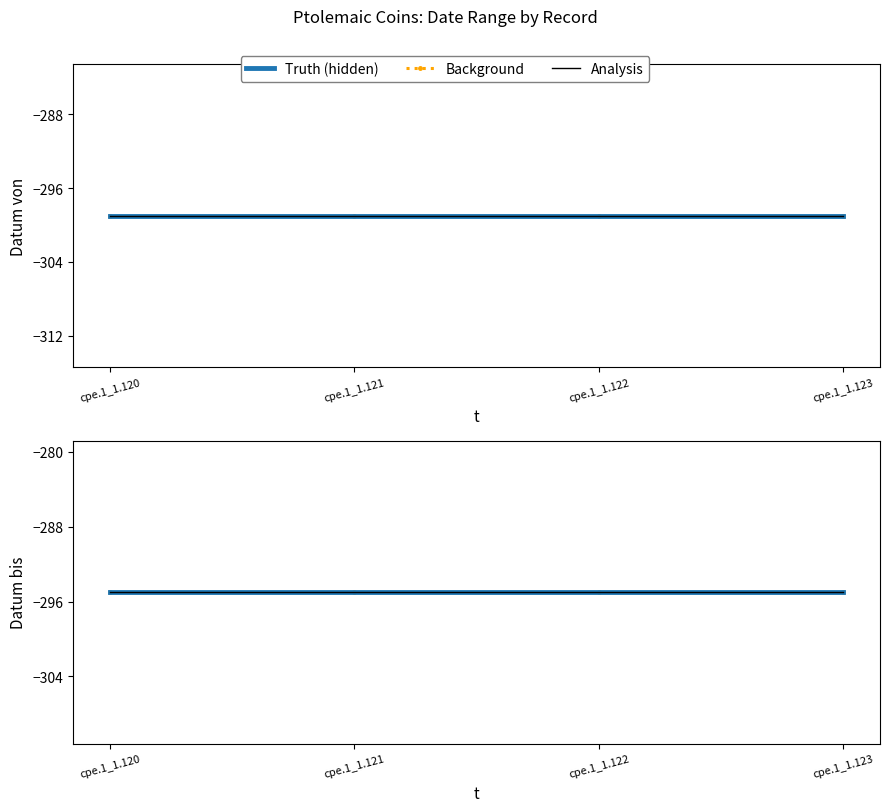

Reading right to left, what are all the values shown in this chart?

Datum von: cpe.1_1.123=-299	cpe.1_1.122=-299	cpe.1_1.121=-299	cpe.1_1.120=-299
Background (Datum von): cpe.1_1.123=-299	cpe.1_1.122=-299	cpe.1_1.121=-299	cpe.1_1.120=-299
Analysis (Datum von): cpe.1_1.123=-299	cpe.1_1.122=-299	cpe.1_1.121=-299	cpe.1_1.120=-299
Datum bis: cpe.1_1.123=-295	cpe.1_1.122=-295	cpe.1_1.121=-295	cpe.1_1.120=-295
Background (Datum bis): cpe.1_1.123=-295	cpe.1_1.122=-295	cpe.1_1.121=-295	cpe.1_1.120=-295
Analysis (Datum bis): cpe.1_1.123=-295	cpe.1_1.122=-295	cpe.1_1.121=-295	cpe.1_1.120=-295